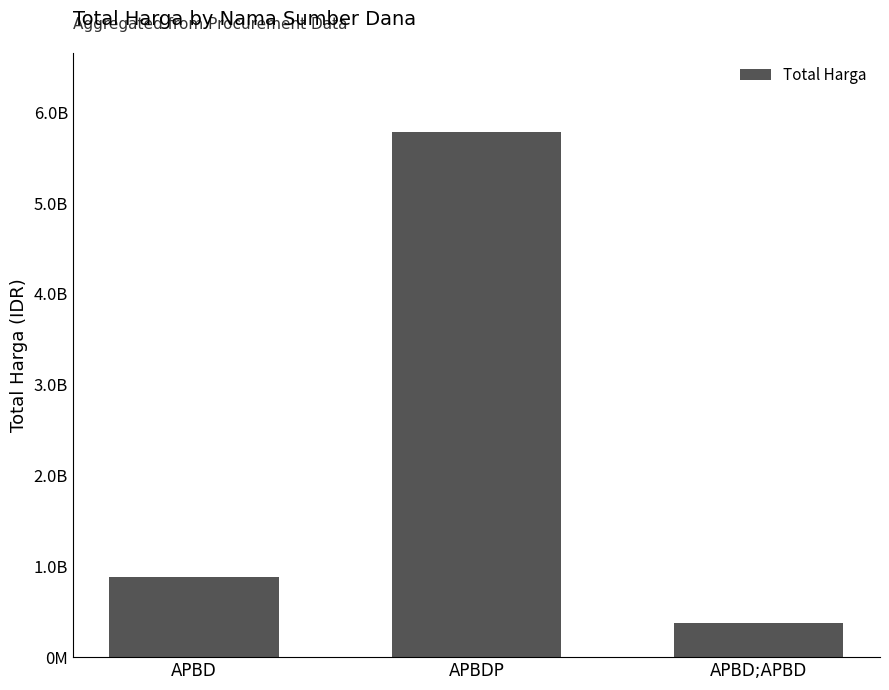

Are the bars grouped side by side (vs. stacked)?

No